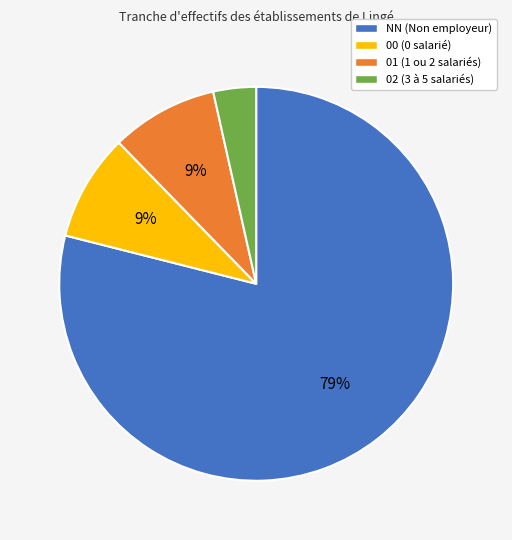

Which category has the biggest portion of the pie?

NN